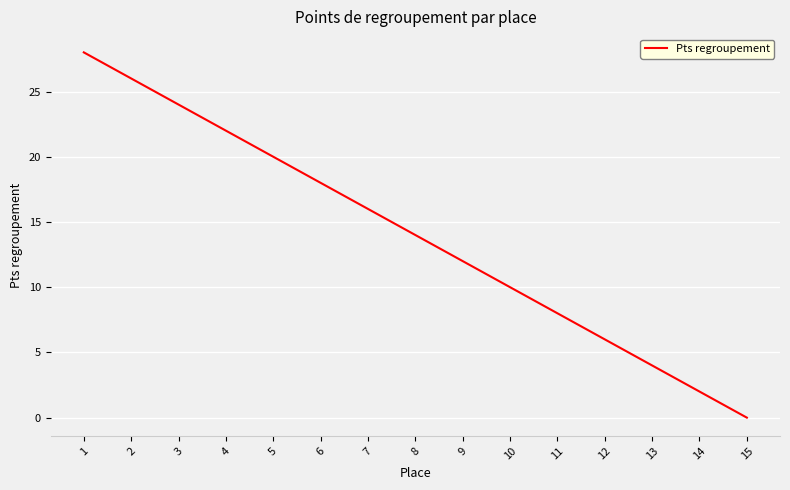

True or false: the data has more than 2 interior local peaks.

False